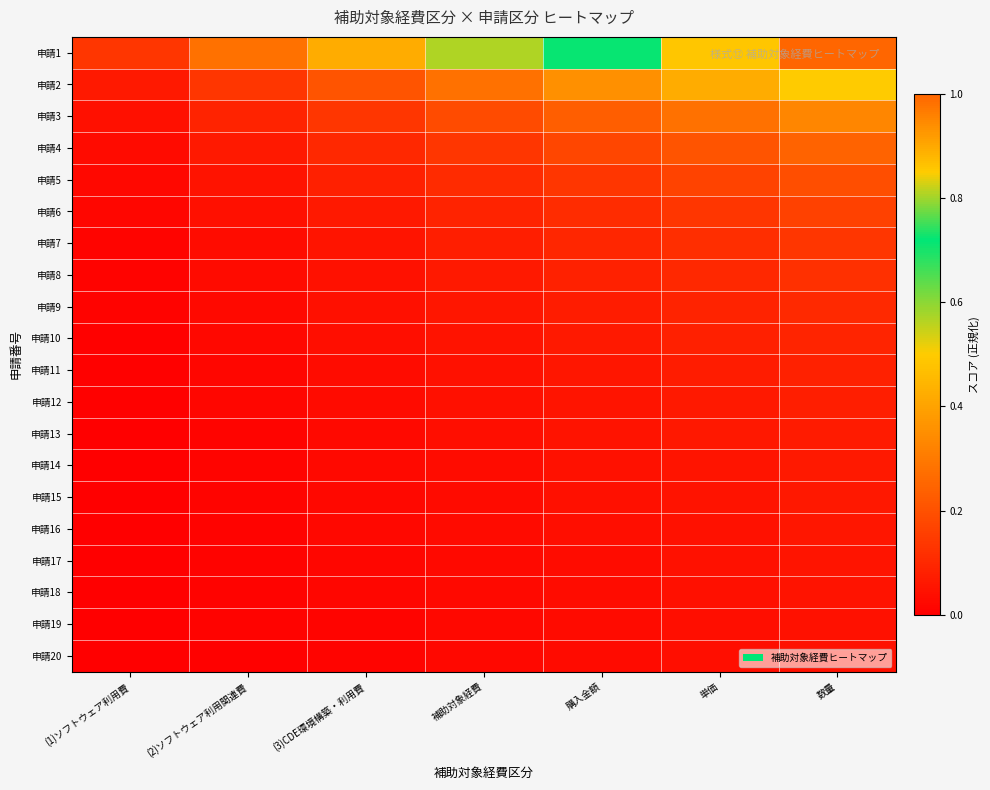

Which series has the largest total across all categories?

申請1